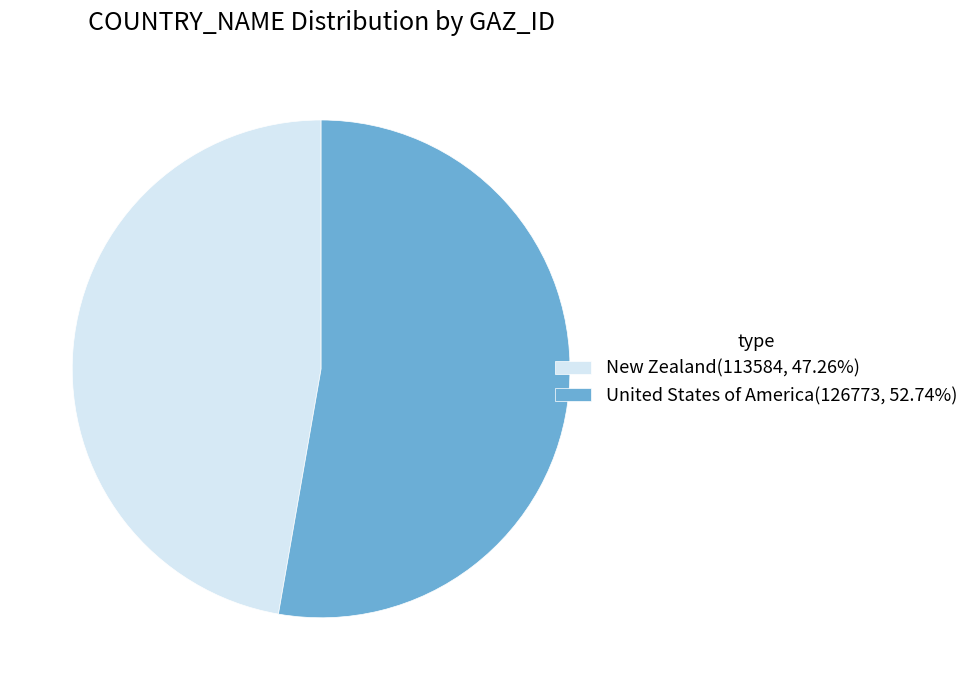

Is there a majority slice in this chart?

Yes